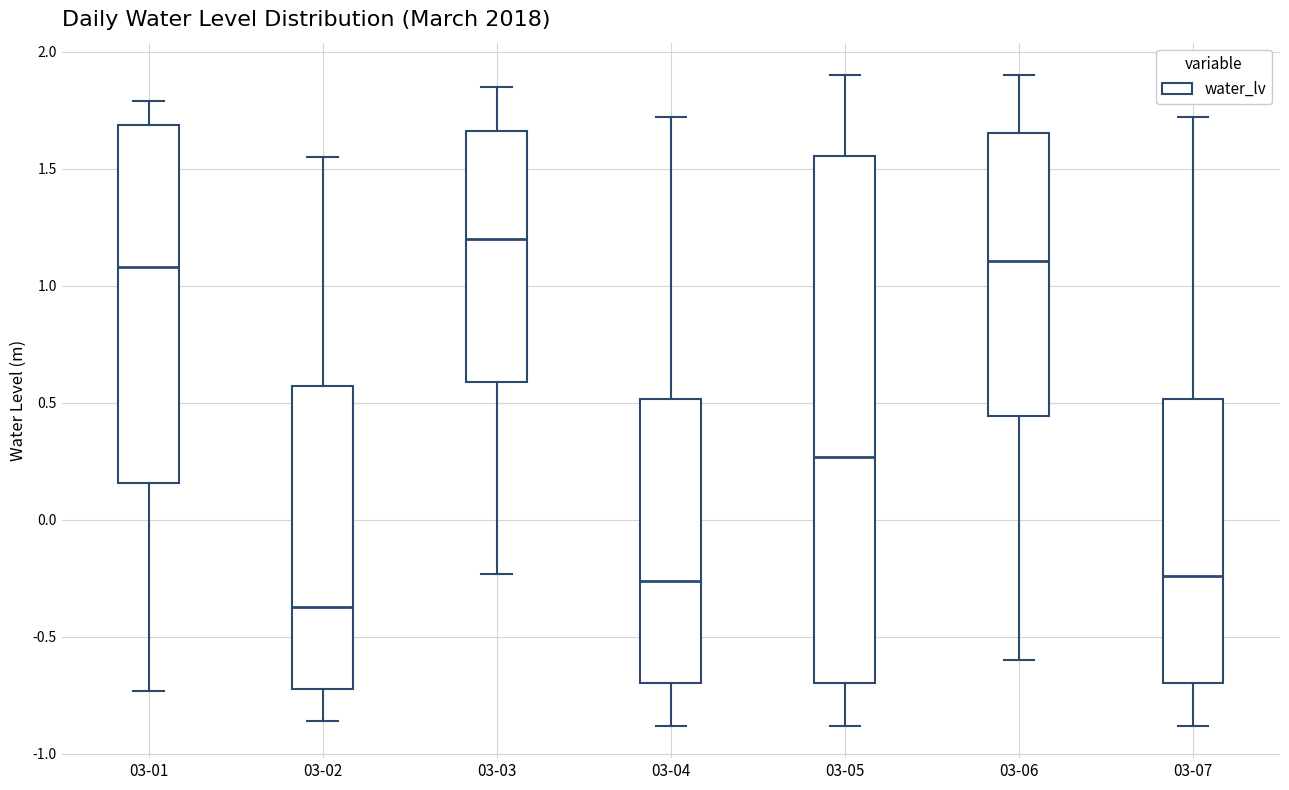

Where does the median line of the box for 03-05 sit on the y-axis? The values are not printed on the chart, so give them approximately, as read against the axis.

0.25